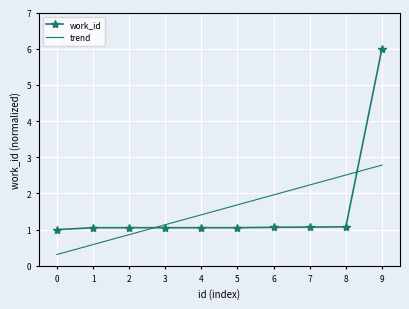

The work_id series shows 1.1 at 8. True or false?

True